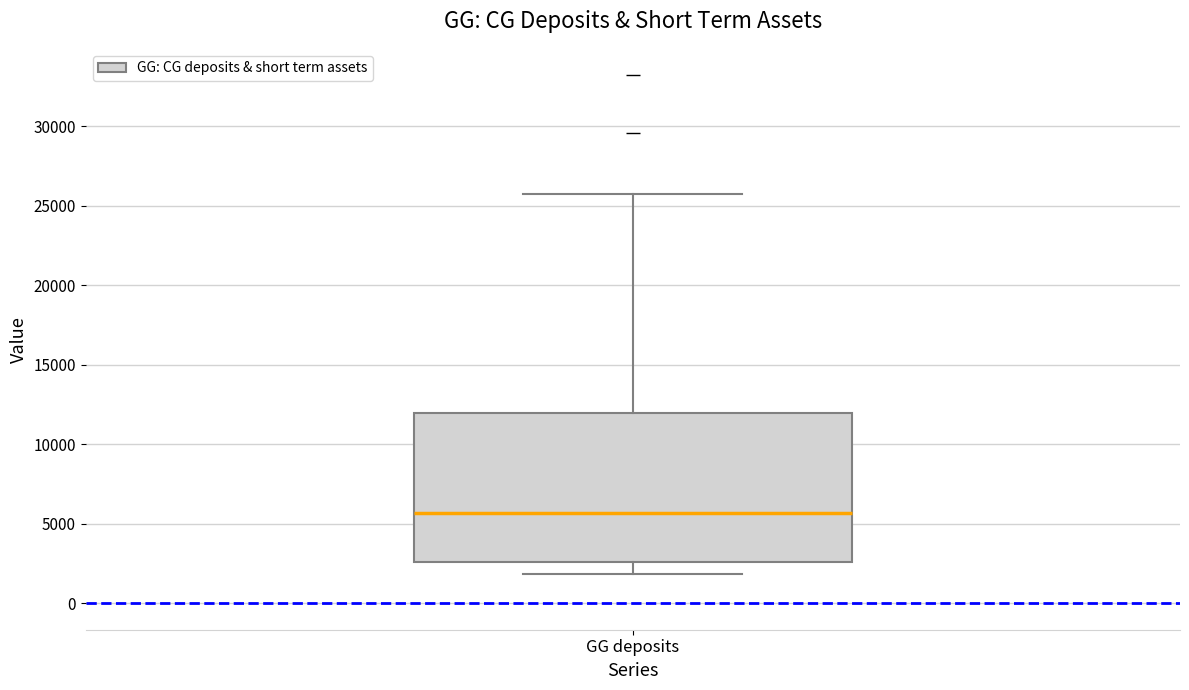

Read this box plot against the y-axis: the position of the median line, the range covered by the box, and the ends of both whiskers. The values are not printed on the chart, so give them approximately, as read against the axis.

median 5500, box 2500 to 12000, whiskers 2000 to 25500